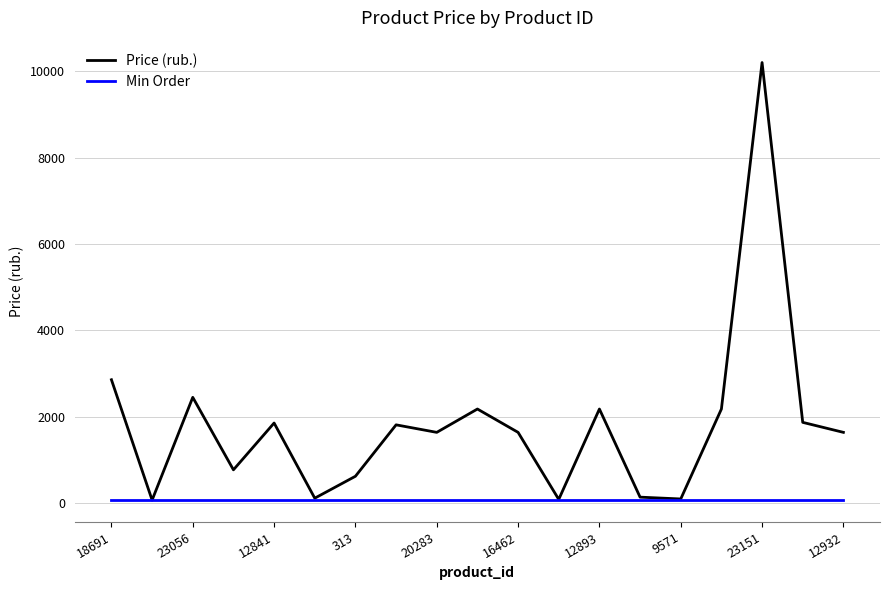

What are all the series names shown in the legend?

Price (rub.), Min Order